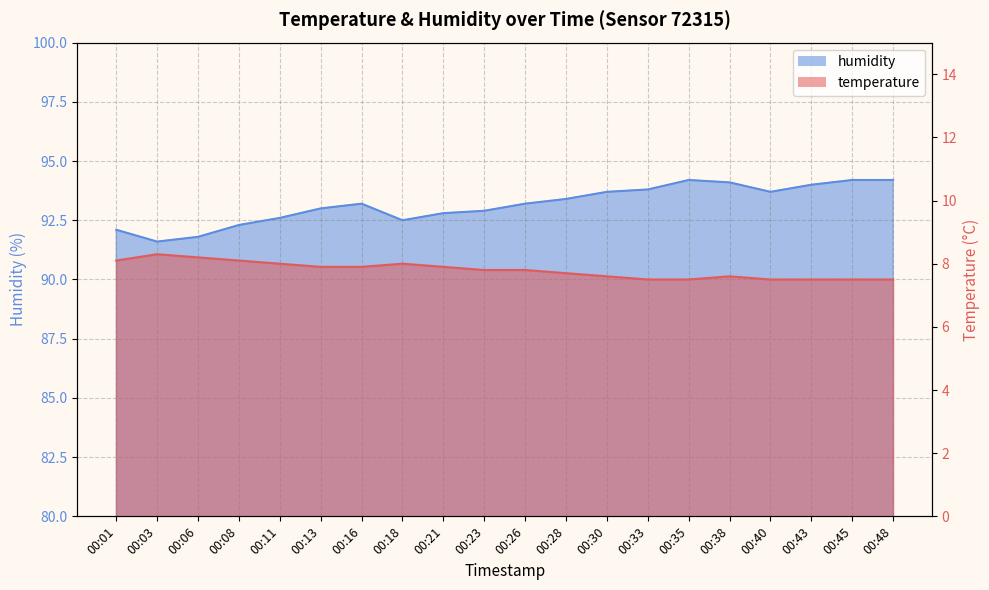

The temperature series shows 7.5 at 00:43. True or false?

True